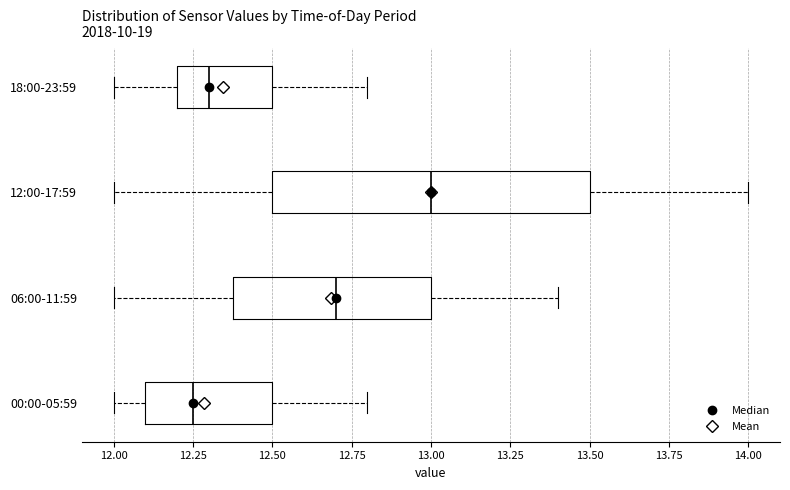

Which box is the widest, from its left edge to its right edge?

12:00-17:59